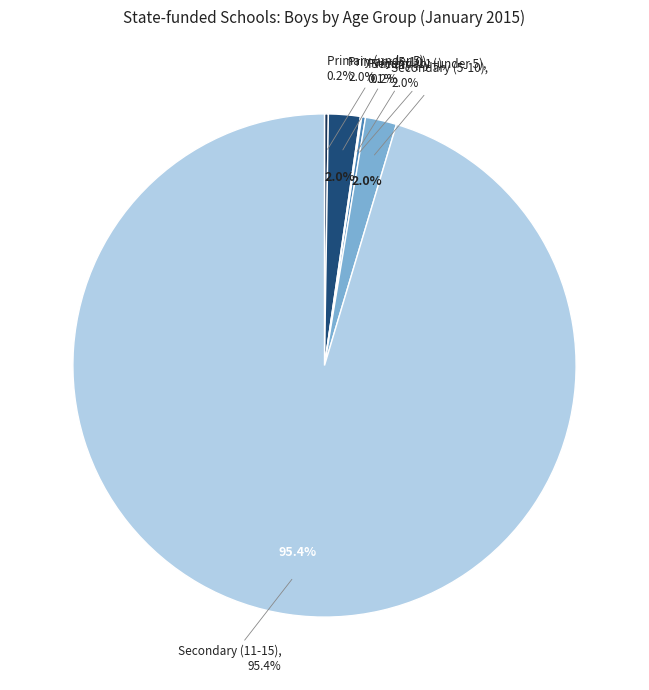

Which has a higher value, Secondary (11-15) or Primary (5-10)?

Secondary (11-15)